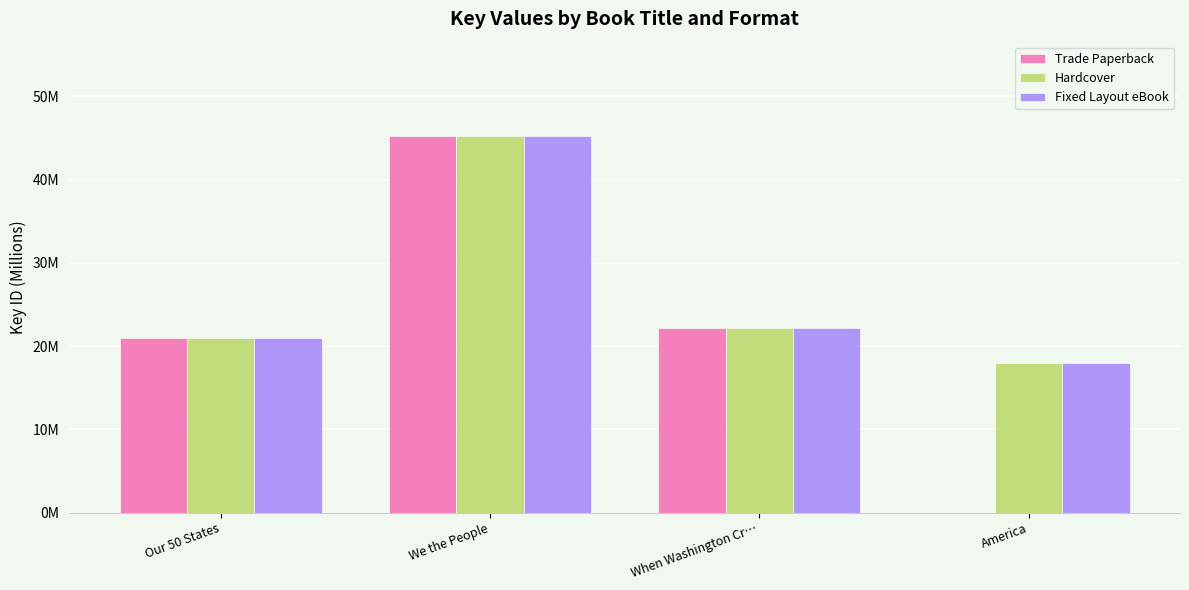

Does the chart contain stacked bars?

No